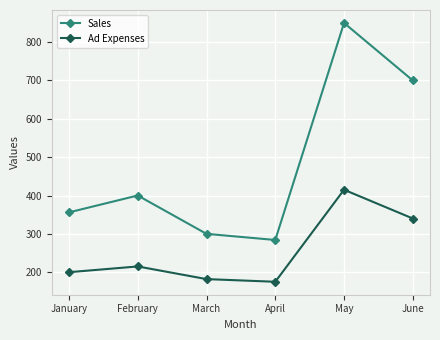

Which series has the largest total across all categories?

Sales